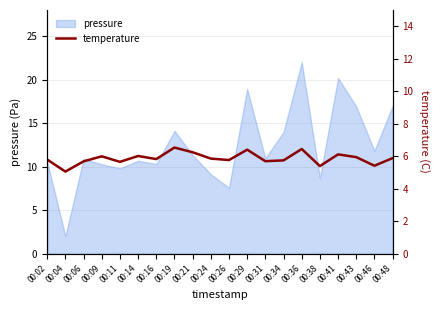

Approximately how many times larger is the value at 00:09 compared to 00:06?

1.1